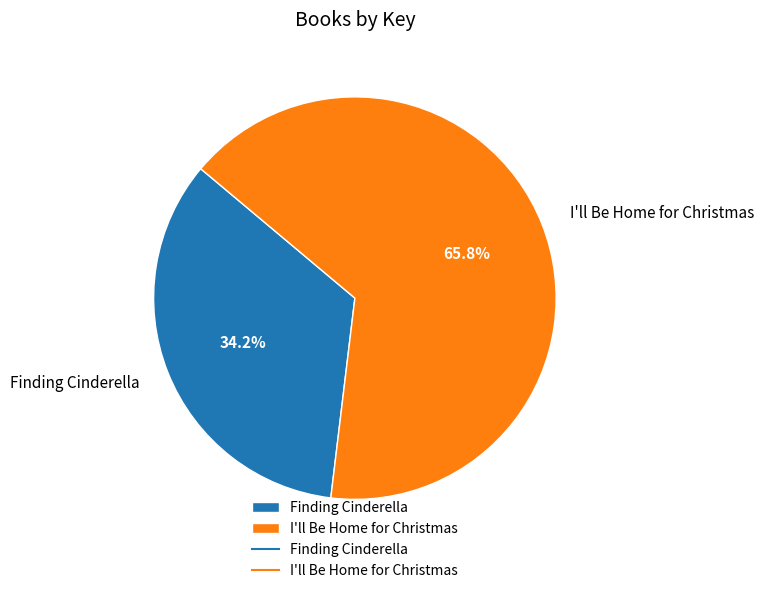

The I'll Be Home for Christmas slice represents 66% of the pie. True or false?

True